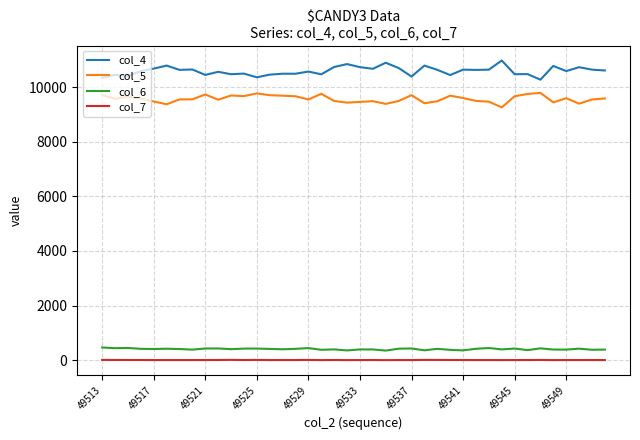

True or false: col_7 and col_5 intersect in this chart.

False